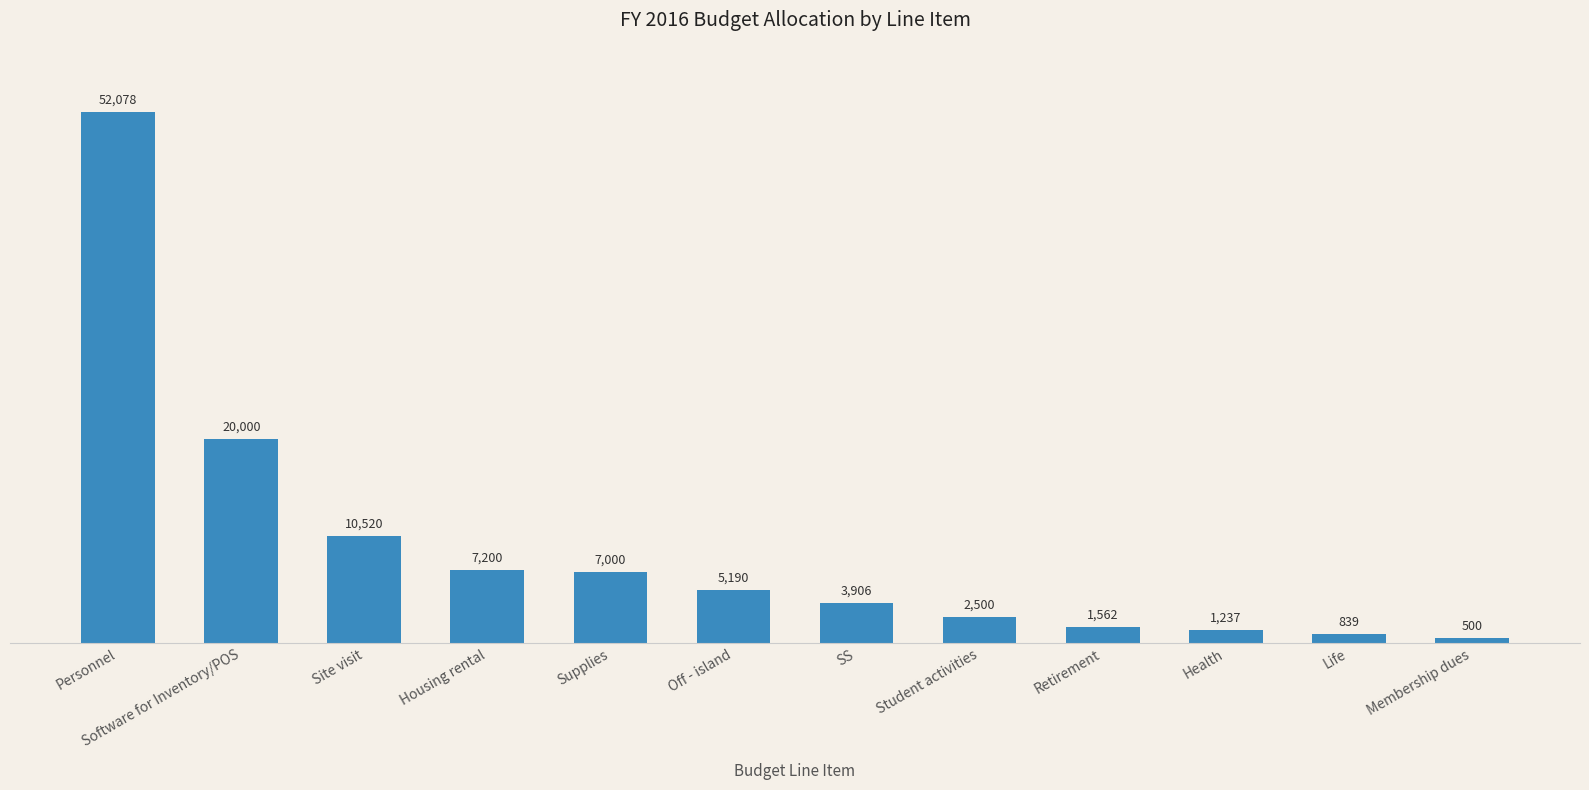

Approximately how many times larger is the value at Off - island compared to Supplies?

0.7